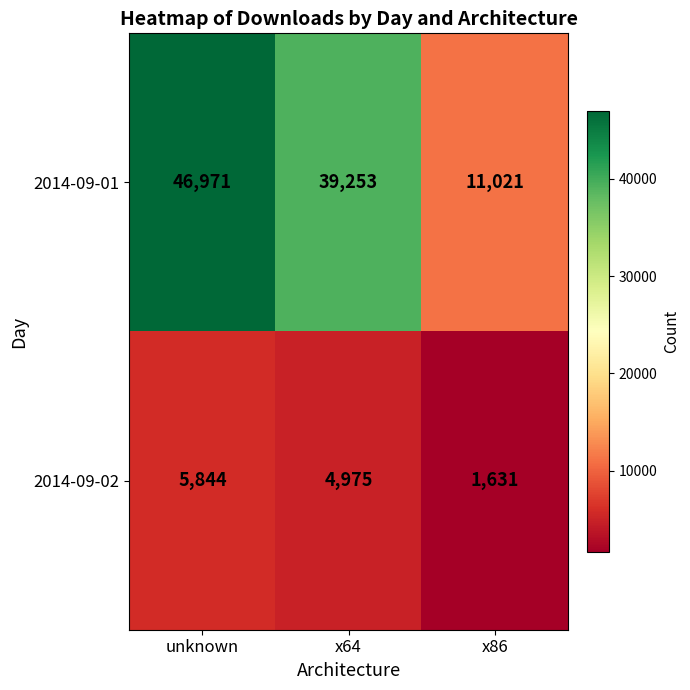

What is the total value across all series at x86?

12652